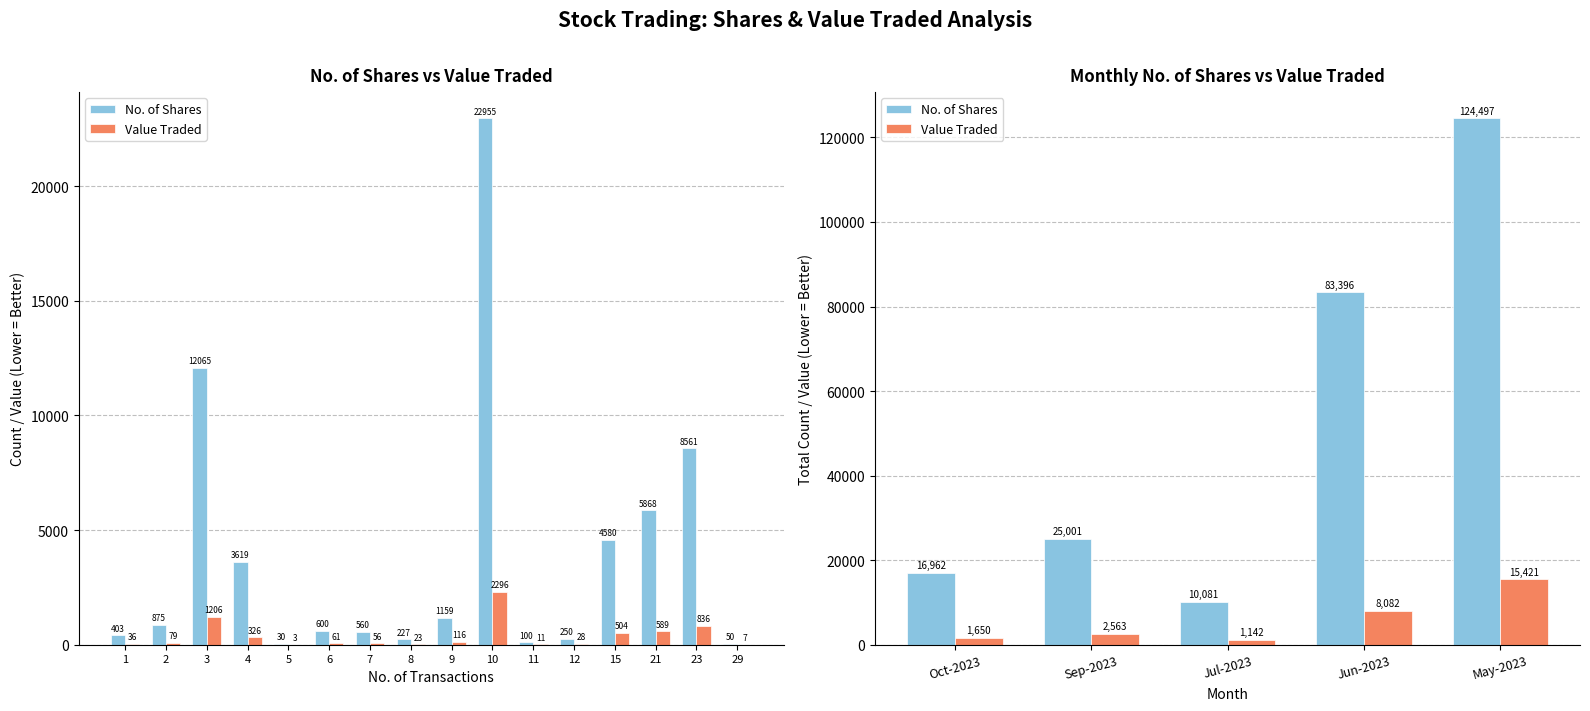

Between 2 and 5, which series saw the biggest shift?

No. of Shares